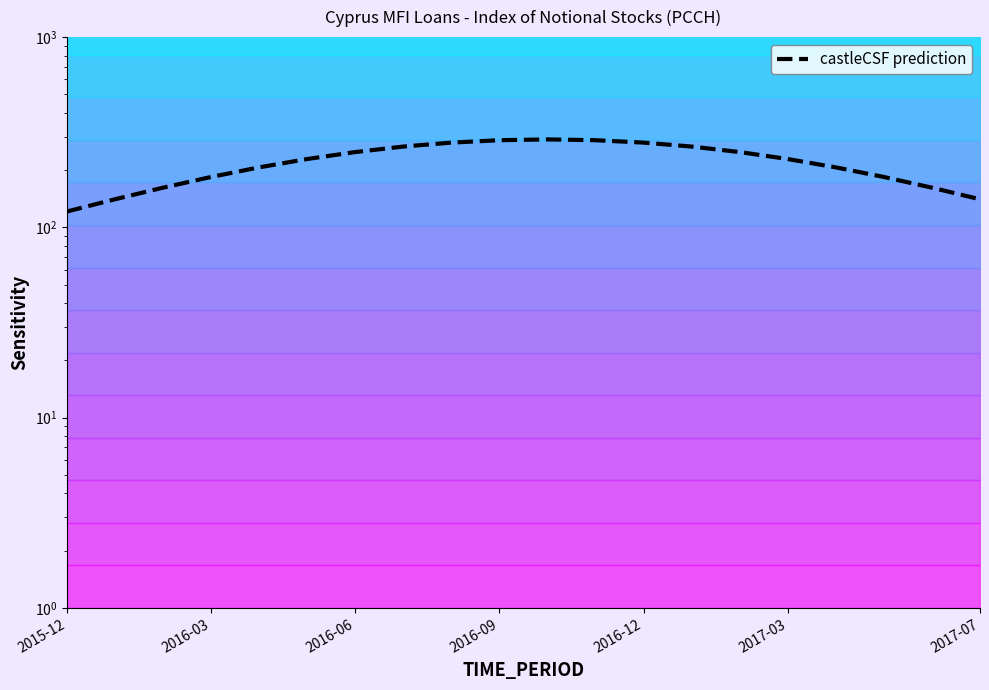

Between 2015-12 and 2016-03, which is larger?

2016-03